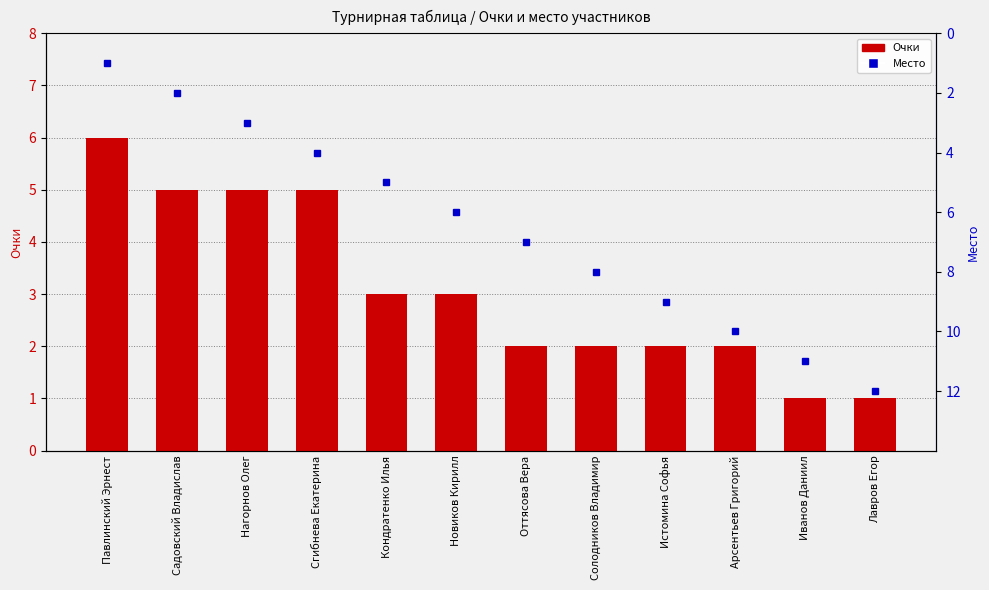

Which series changed the most between Садовский Владислав and Кондратенко Илья?

Место